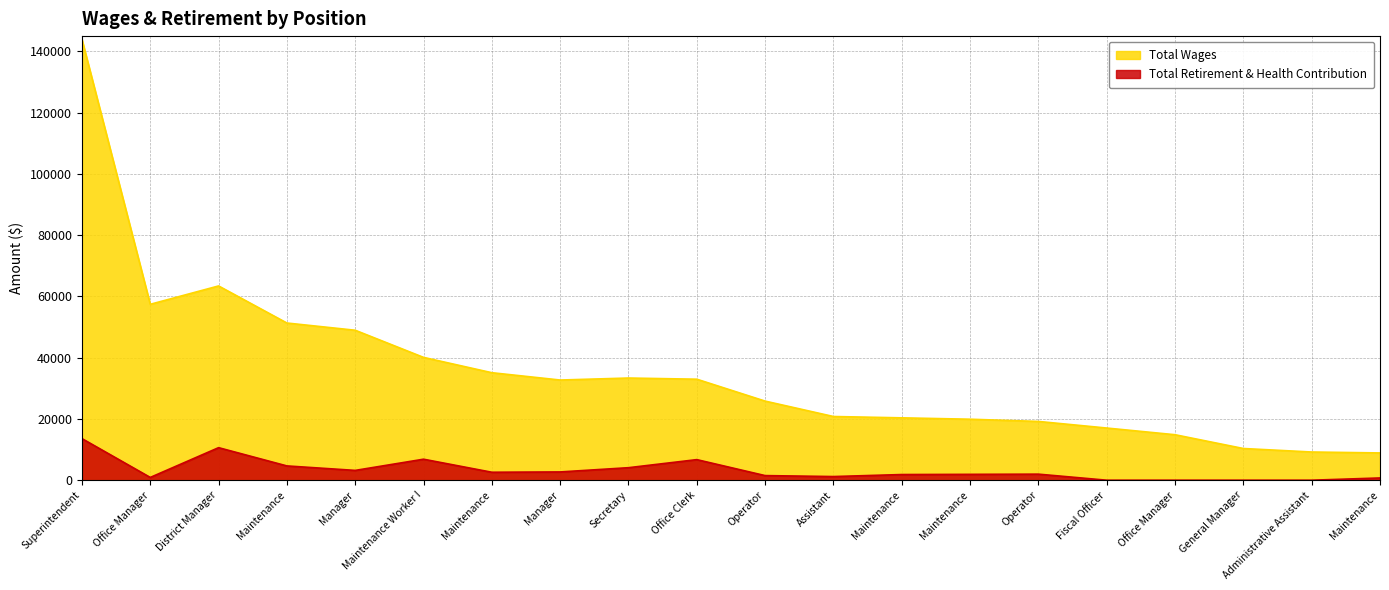

Reading right to left, what are all the values shown in this chart?

Total Wages: 8905	9208	10350	14850	17033	19189	19914	20364	20798	25828	32979	33361	32709	35100	40102	48963	51324	63429	57435	143961
Total Retirement & Health Contribution: 735	0	0	0	0	1977	1914	1851	1193	1506	6722	4087	2701	2600	6858	3203	4666	10626	908	13586